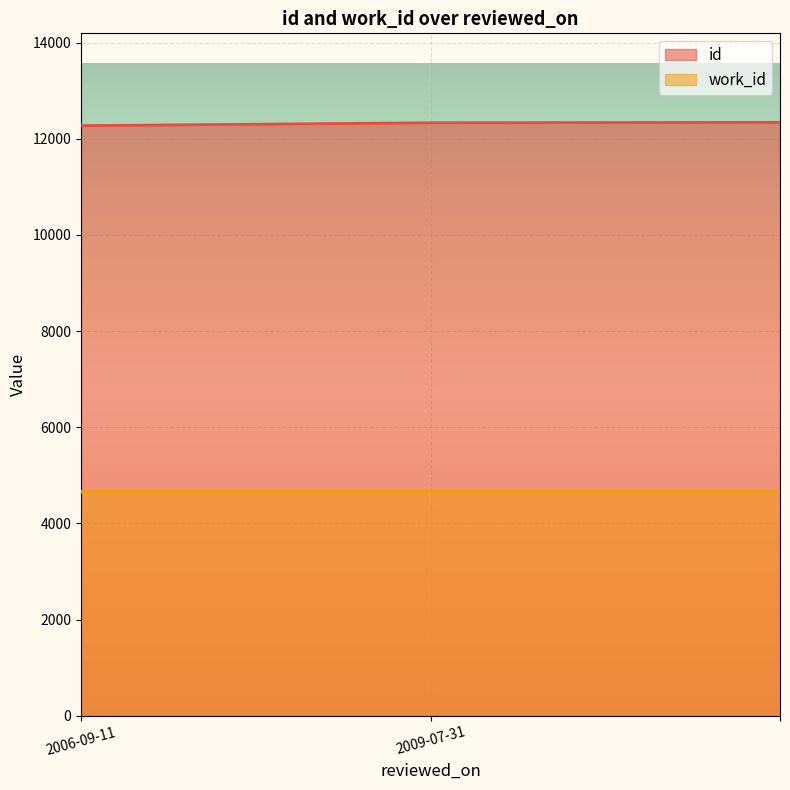

The chart shows a value of 7154 at 2006-09-11. True or false?

False